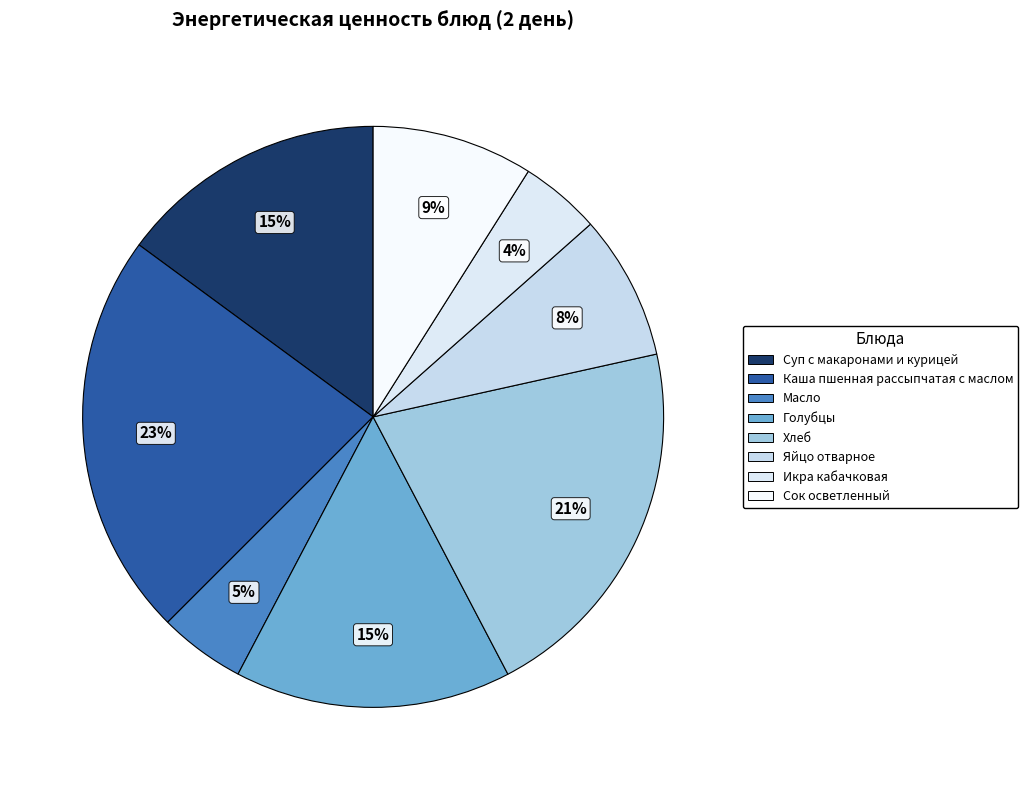

What is the ratio of the value at Масло to the value at Яйцо отварное?

0.6